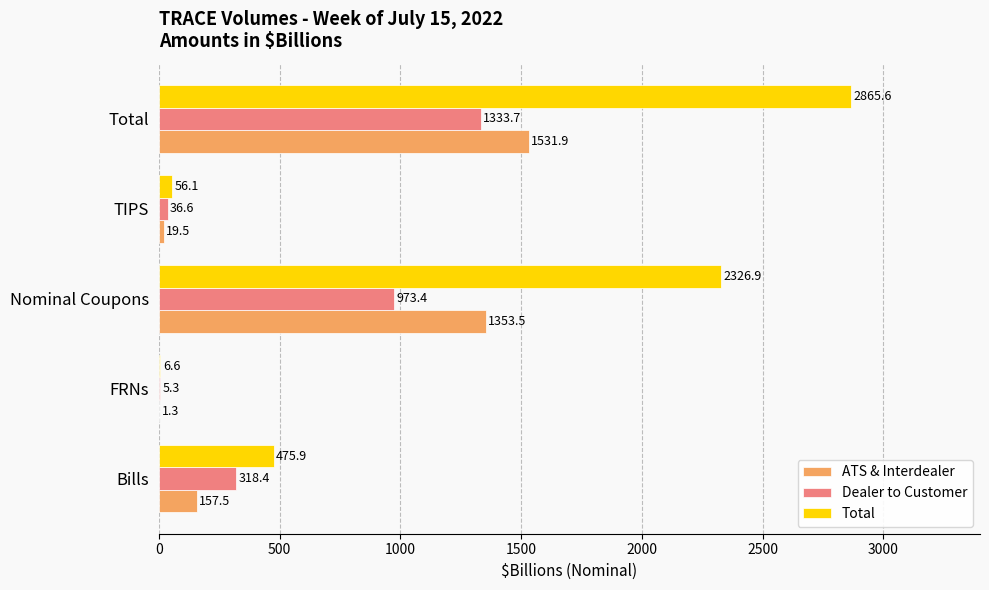

At which label does Total reach its peak?

Total